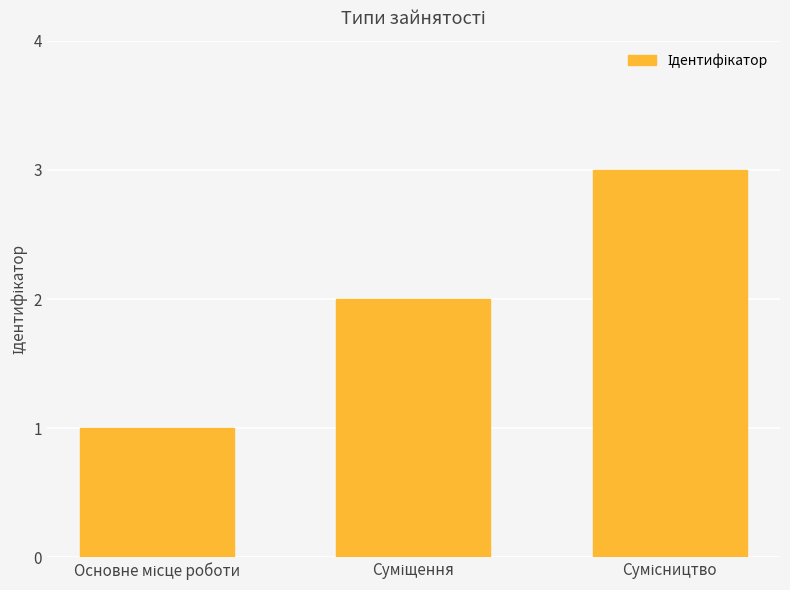

What is the sum of all values?

6